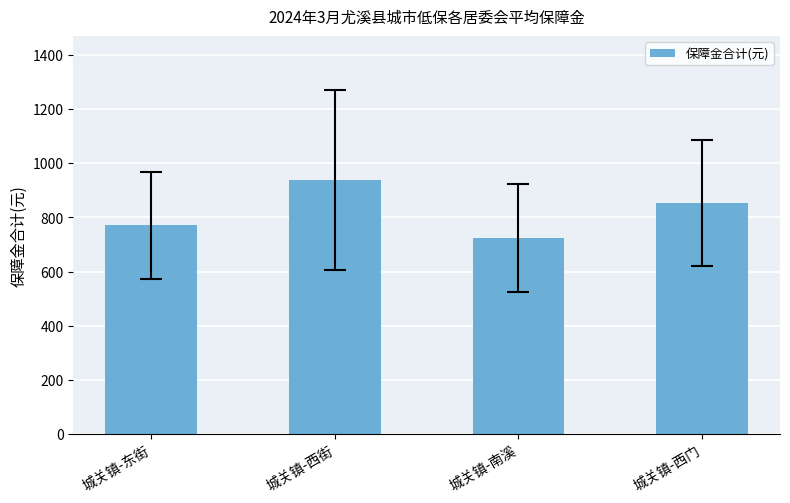

What is the difference between the values at 城关镇-西门 and 城关镇-南溪?

127.9